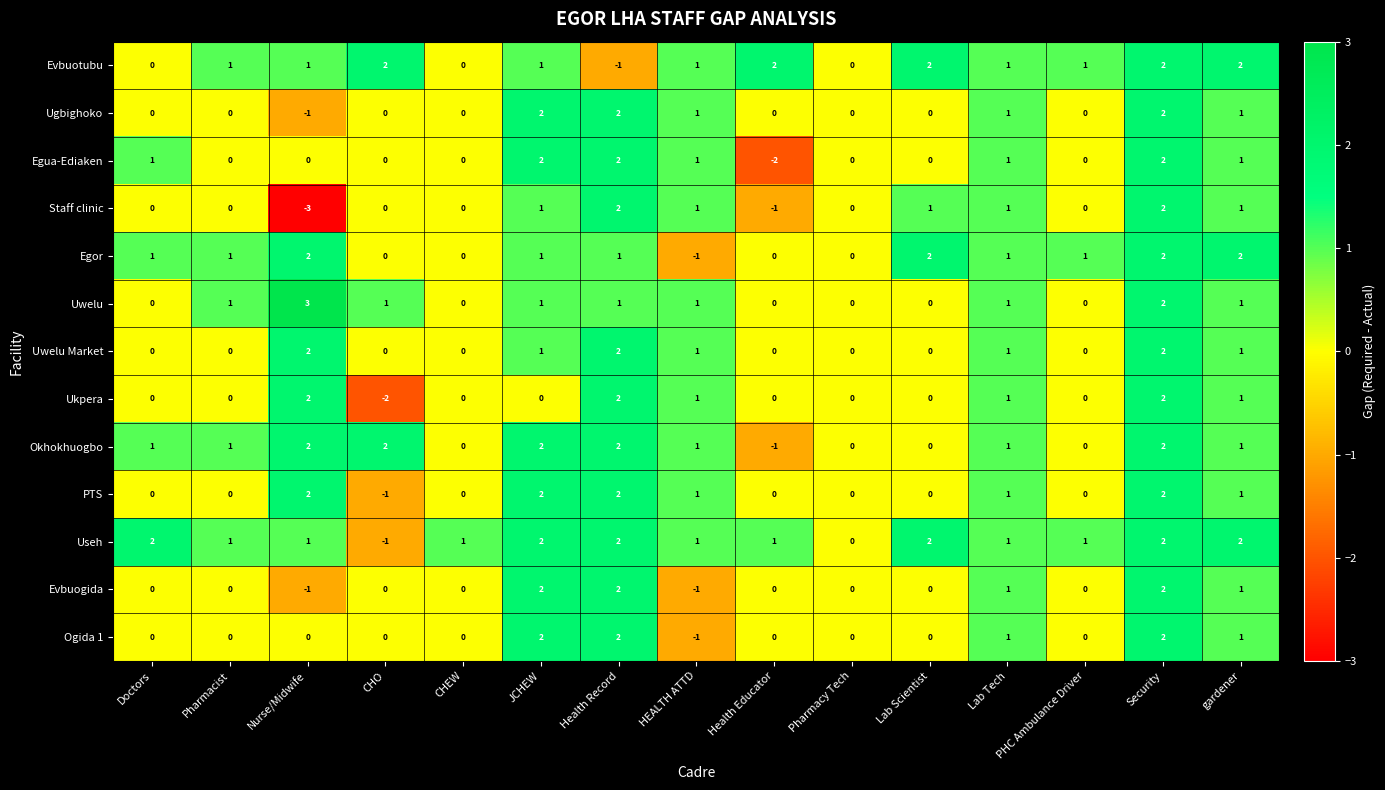

Which series has the largest total across all categories?

Useh